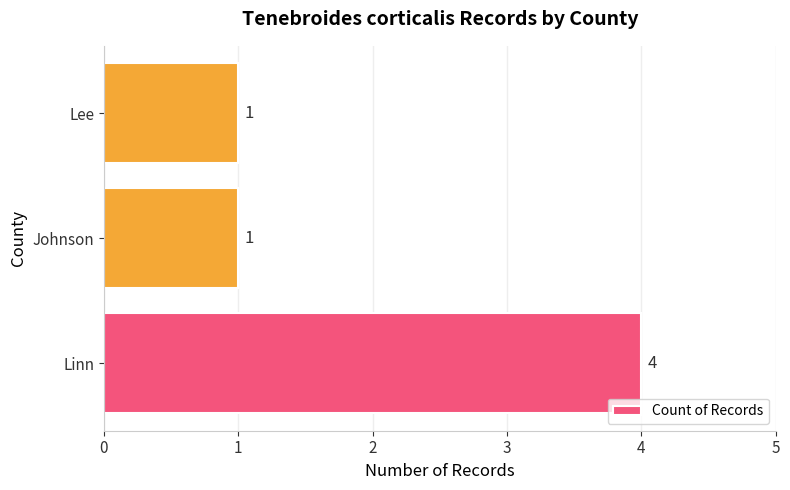

Reading bottom to top, transcribe all the data shown in this chart.

Linn=4	Johnson=1	Lee=1